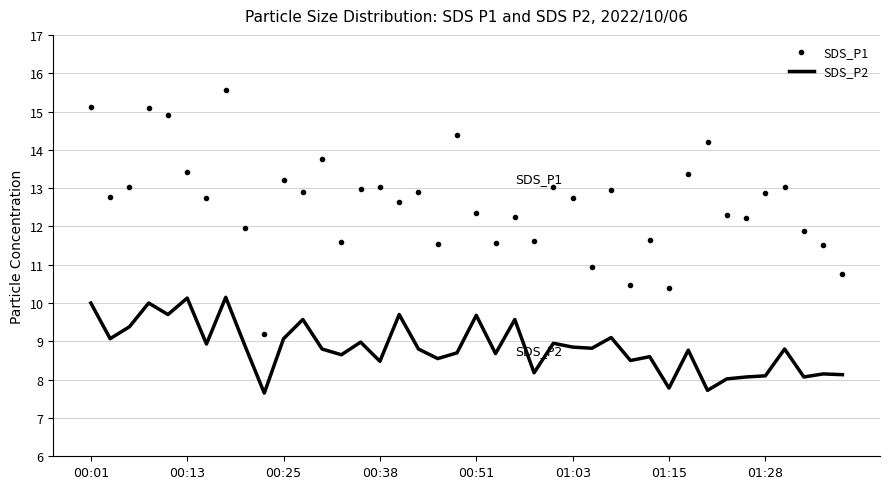

Which series has the widest spread of values?

SDS_P1